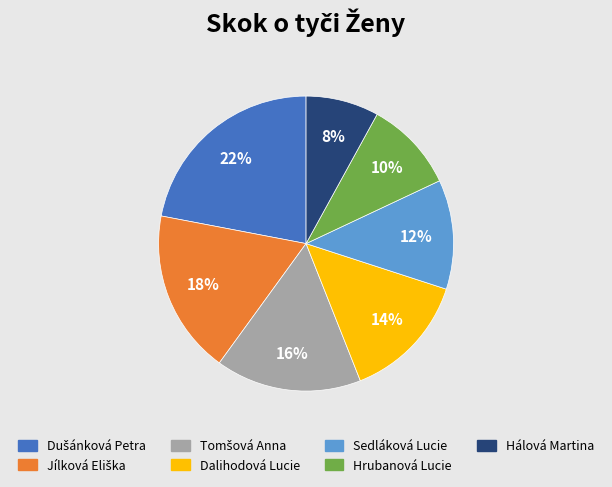

Is the sum of Hálová Martina and Sedláková Lucie greater than half?

No